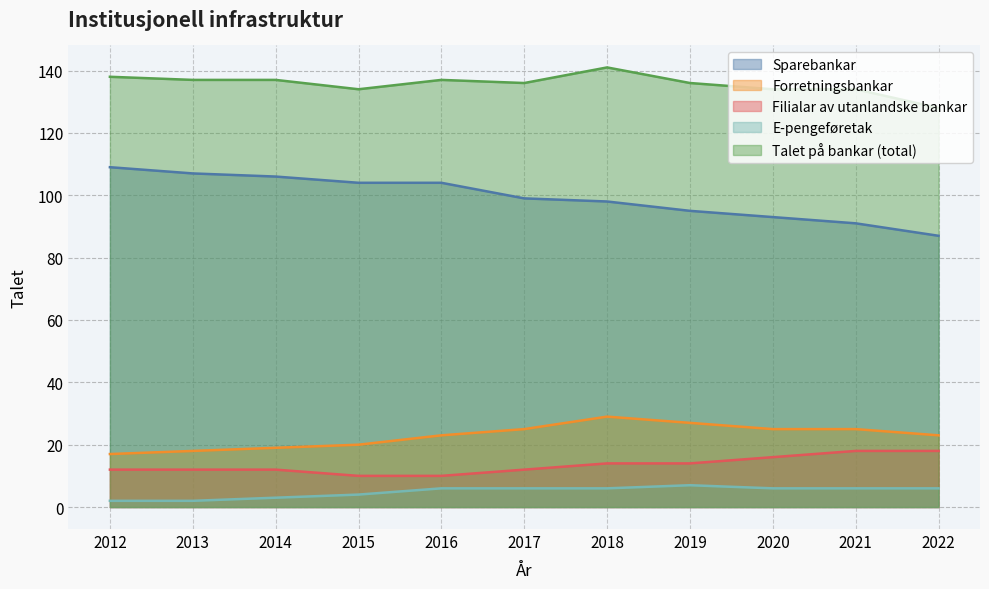

True or false: Filialar av utanlandske bankar and Talet på bankar (total) intersect in this chart.

False